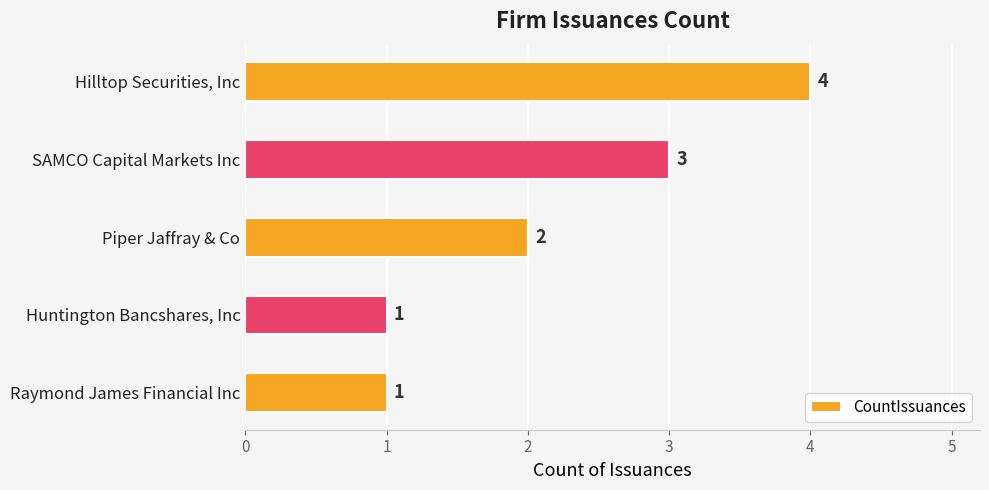

The chart shows a value of 1 at Huntington Bancshares, Inc. True or false?

True